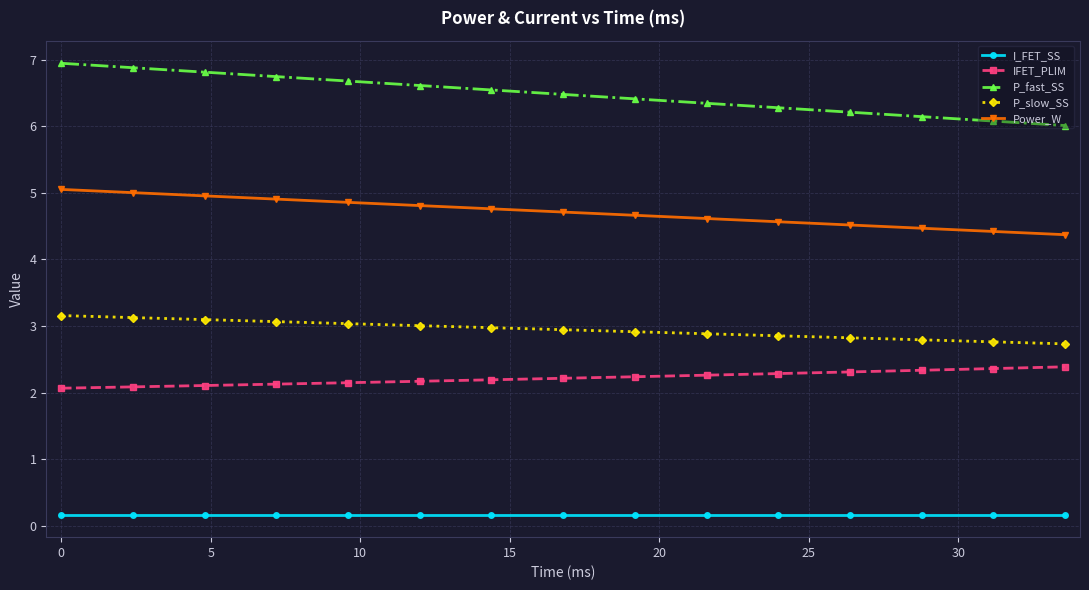

What is the difference between the second highest and minimum values in the IFET_PLIM series?

0.3